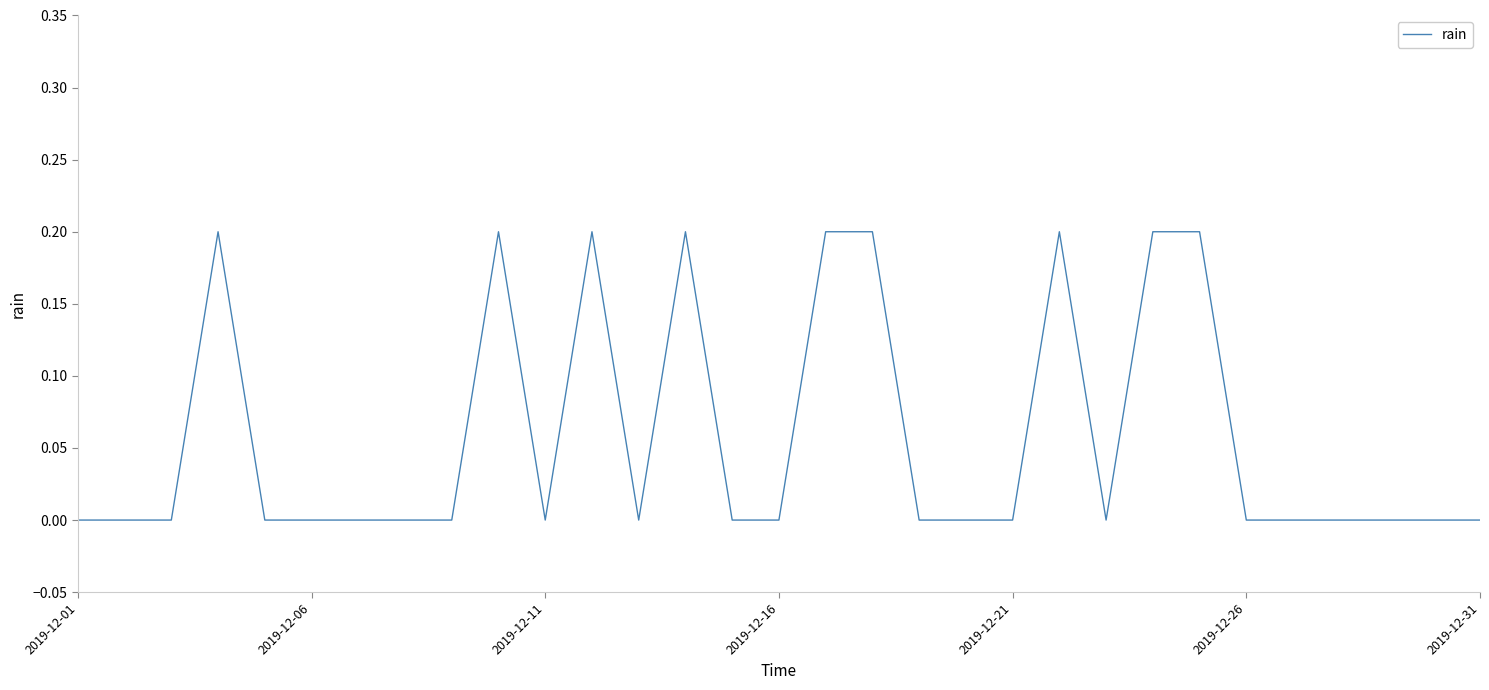

How many lines are shown in the chart?

1